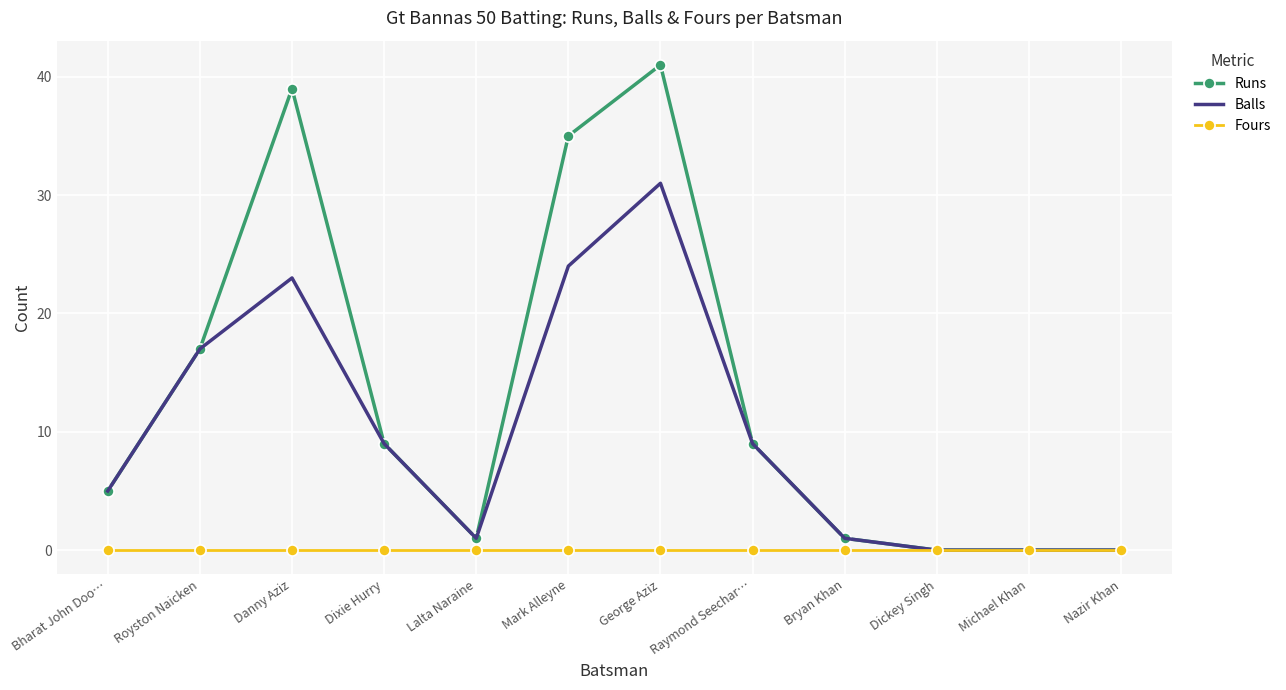

Reading right to left, extract all data points from this chart.

Runs: 0	0	0	1	9	41	35	1	9	39	17	5
Balls: 0	0	0	1	9	31	24	1	9	23	17	5
Fours: 0	0	0	0	0	0	0	0	0	0	0	0